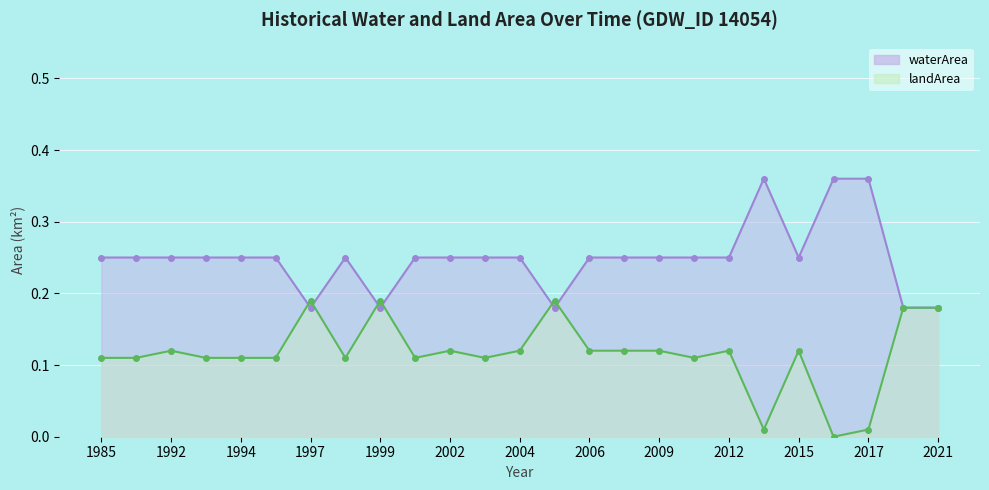

How many lines are shown in the chart?

2